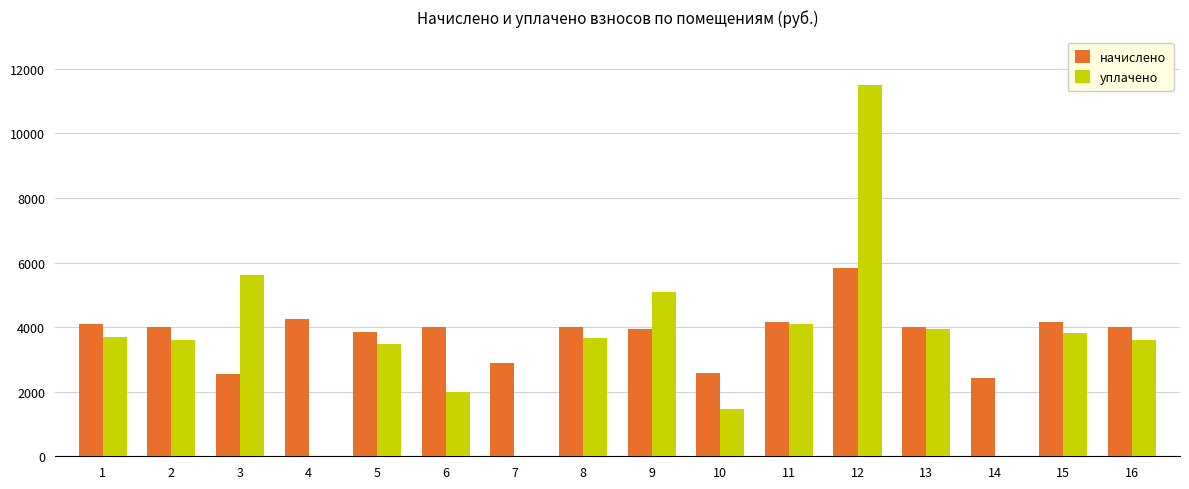

What is the maximum value for уплачено?

11489.4